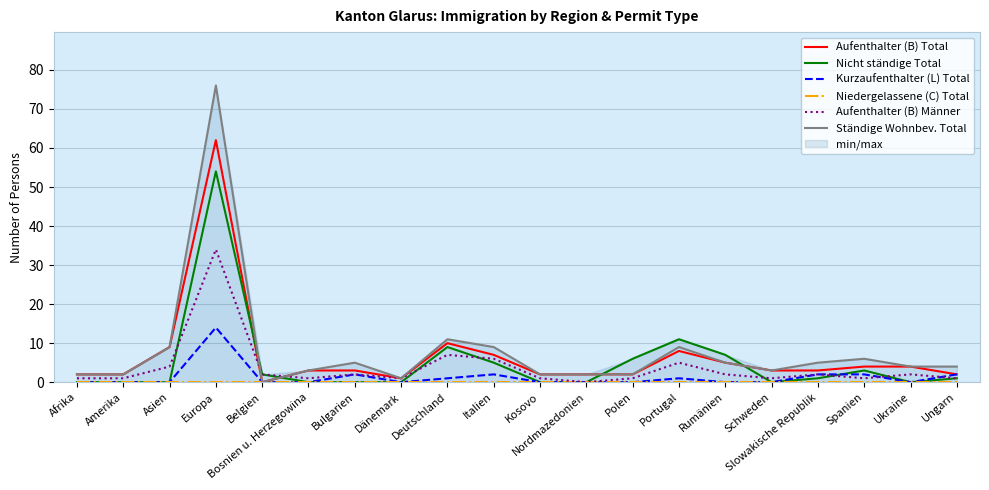

Reading left to right, list all the values displayed in this chart.

Aufenthalter (B) Total: Afrika=2	Amerika=2	Asien=9	Europa=62	Belgien=0	Bosnien u. Herzegowina=3	Bulgarien=3	Dänemark=1	Deutschland=10	Italien=7	Kosovo=2	Nordmazedonien=2	Polen=2	Portugal=8	Rumänien=5	Schweden=3	Slowakische Republik=3	Spanien=4	Ukraine=4	Ungarn=2
Nicht ständige Total: Afrika=0	Amerika=0	Asien=0	Europa=54	Belgien=2	Bosnien u. Herzegowina=0	Bulgarien=0	Dänemark=0	Deutschland=9	Italien=5	Kosovo=0	Nordmazedonien=0	Polen=6	Portugal=11	Rumänien=7	Schweden=0	Slowakische Republik=1	Spanien=3	Ukraine=0	Ungarn=1
Kurzaufenthalter (L) Total: Afrika=0	Amerika=0	Asien=0	Europa=14	Belgien=0	Bosnien u. Herzegowina=0	Bulgarien=2	Dänemark=0	Deutschland=1	Italien=2	Kosovo=0	Nordmazedonien=0	Polen=0	Portugal=1	Rumänien=0	Schweden=0	Slowakische Republik=2	Spanien=2	Ukraine=0	Ungarn=2
Niedergelassene (C) Total: Afrika=0	Amerika=0	Asien=0	Europa=0	Belgien=0	Bosnien u. Herzegowina=0	Bulgarien=0	Dänemark=0	Deutschland=0	Italien=0	Kosovo=0	Nordmazedonien=0	Polen=0	Portugal=0	Rumänien=0	Schweden=0	Slowakische Republik=0	Spanien=0	Ukraine=0	Ungarn=0
Aufenthalter (B) Männer: Afrika=1	Amerika=1	Asien=4	Europa=34	Belgien=2	Bosnien u. Herzegowina=1	Bulgarien=2	Dänemark=1	Deutschland=7	Italien=6	Kosovo=1	Nordmazedonien=0	Polen=1	Portugal=5	Rumänien=2	Schweden=1	Slowakische Republik=2	Spanien=1	Ukraine=2	Ungarn=1
Ständige Wohnbev. Total: Afrika=2	Amerika=2	Asien=9	Europa=76	Belgien=0	Bosnien u. Herzegowina=3	Bulgarien=5	Dänemark=1	Deutschland=11	Italien=9	Kosovo=2	Nordmazedonien=2	Polen=2	Portugal=9	Rumänien=5	Schweden=3	Slowakische Republik=5	Spanien=6	Ukraine=4	Ungarn=4